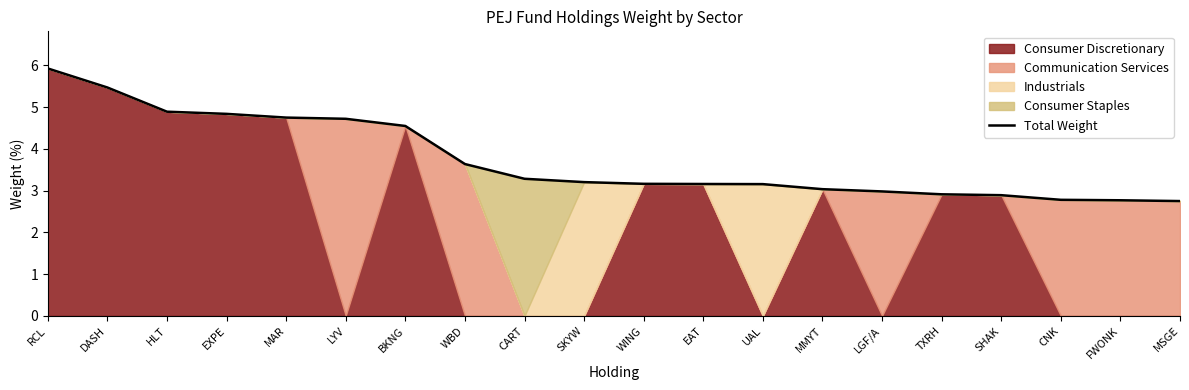

How many data points are less than 3?

6